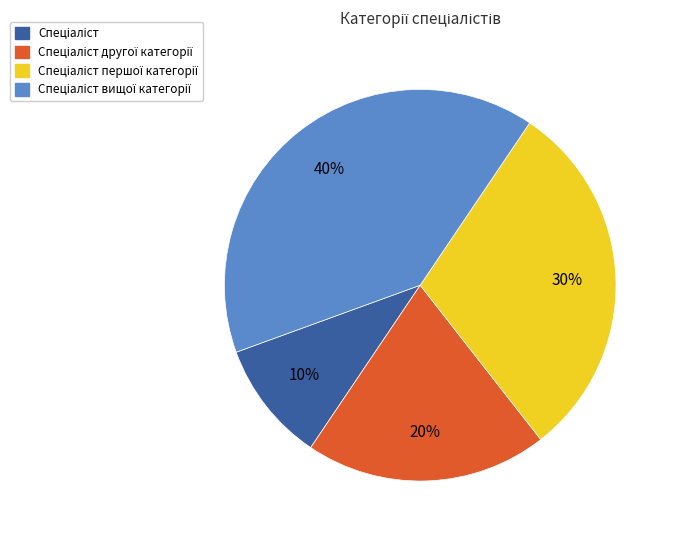

Is there a majority slice in this chart?

No